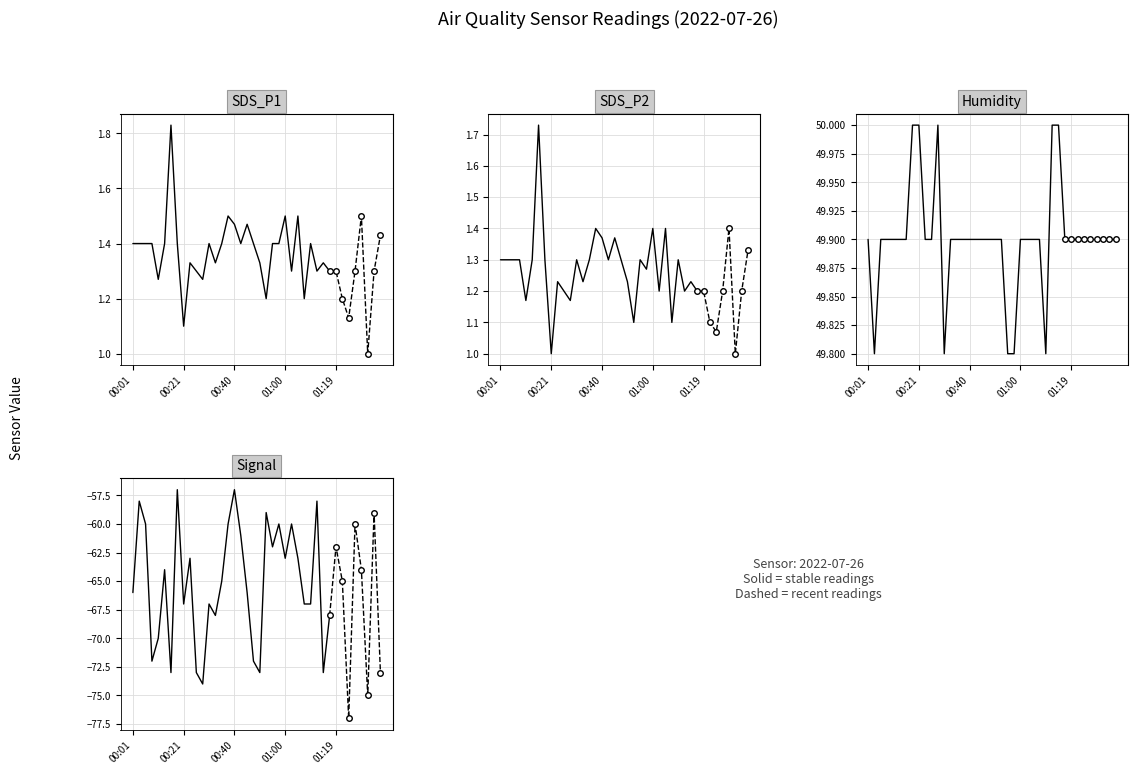

Which has a higher value, 01:12 or 00:04?

00:04